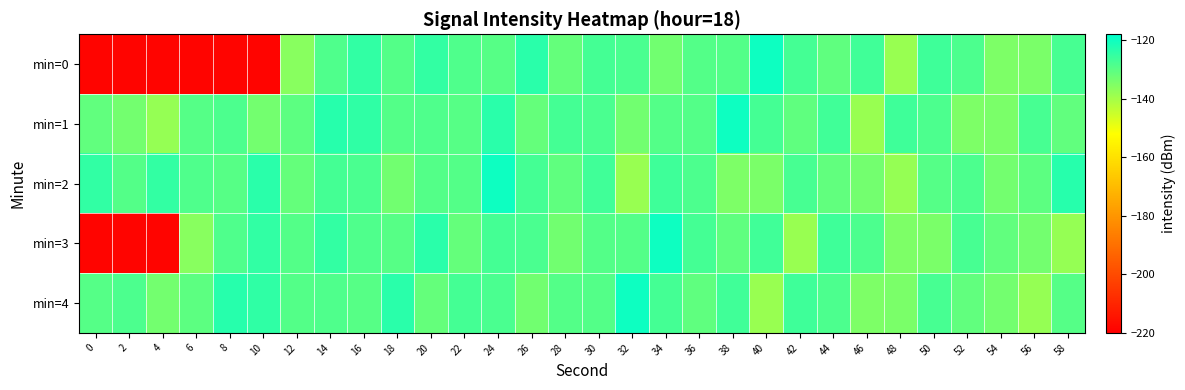

At which category is the sum across all series the highest?

24